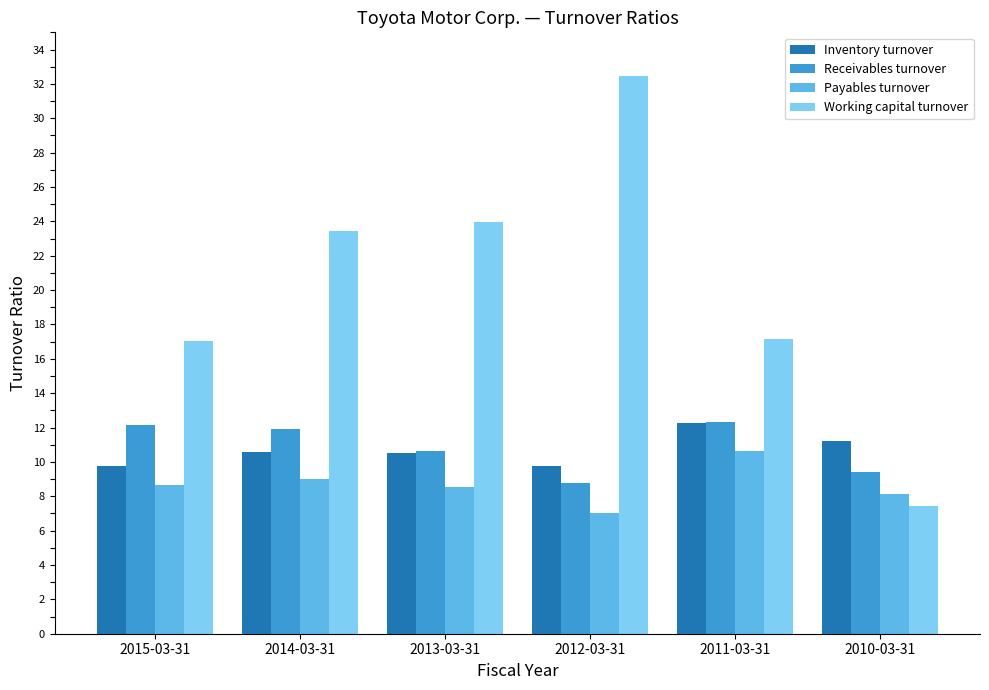

What is the minimum value shown in the chart?

7.0